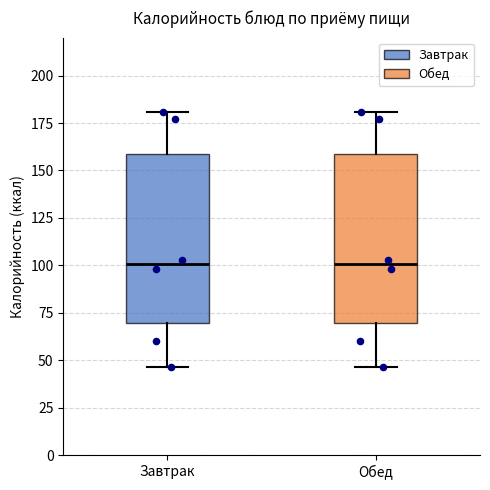

Where does the median line of the box for Обед sit on the y-axis? The values are not printed on the chart, so give them approximately, as read against the axis.

100